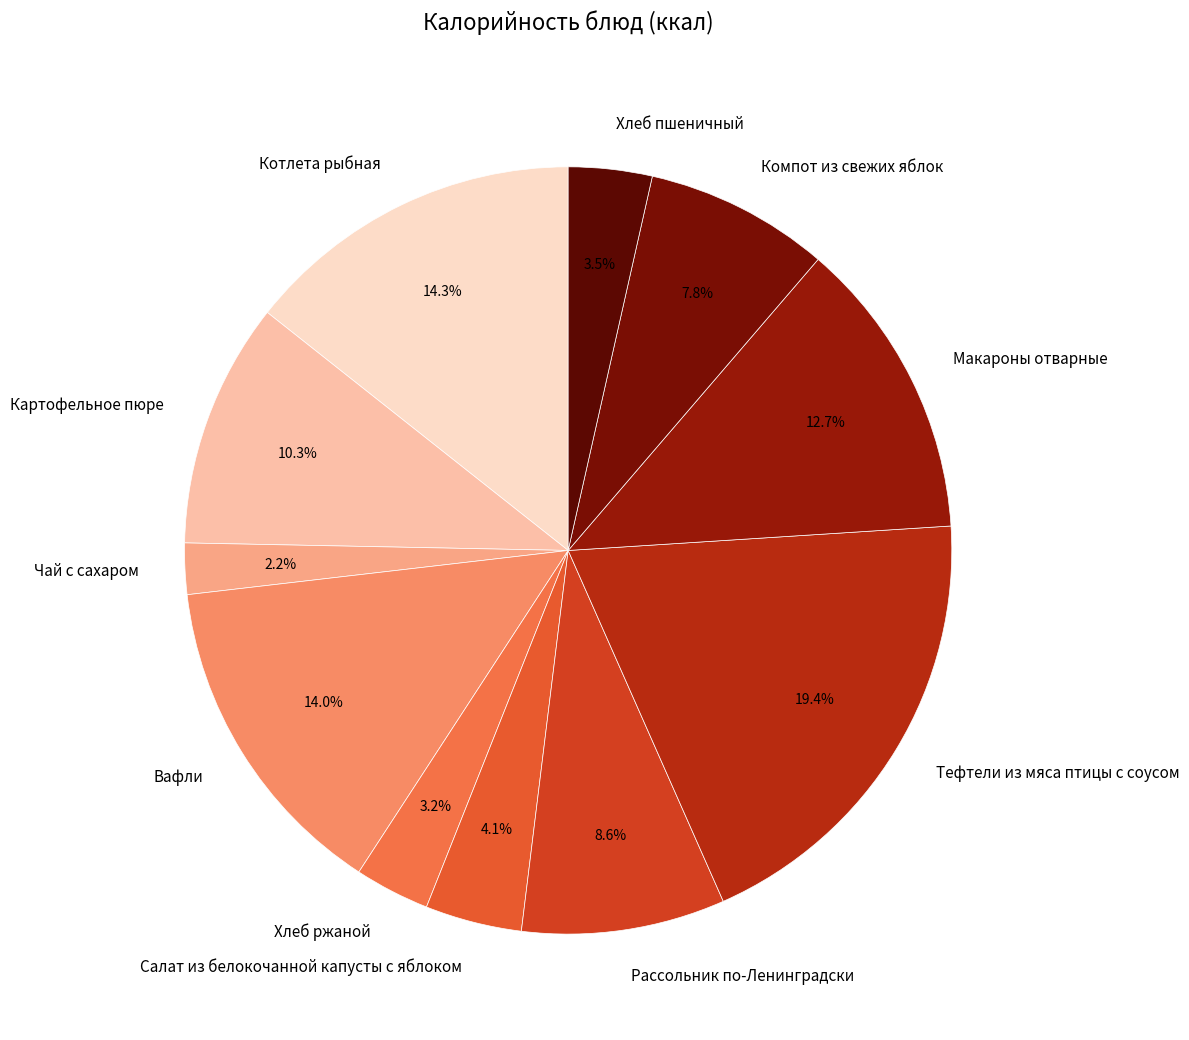

Do Чай с сахаром and Салат из белокочанной капусты с яблоком together represent more than half of the pie?

No